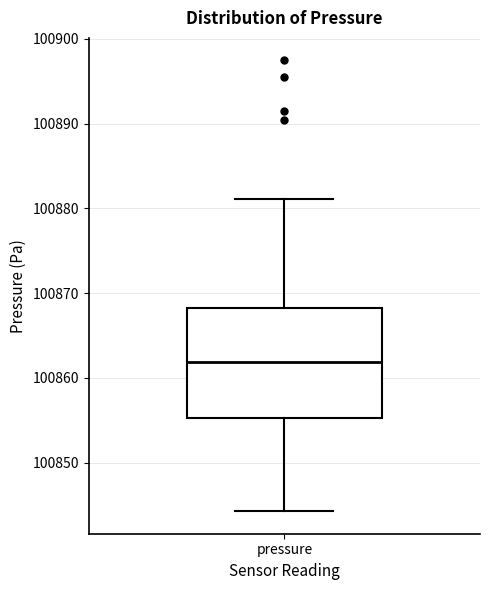

Read this box plot against the y-axis: the position of the median line, the range covered by the box, and the ends of both whiskers. The values are not printed on the chart, so give them approximately, as read against the axis.

median 100862, box 100855 to 100868, whiskers 100844 to 100881